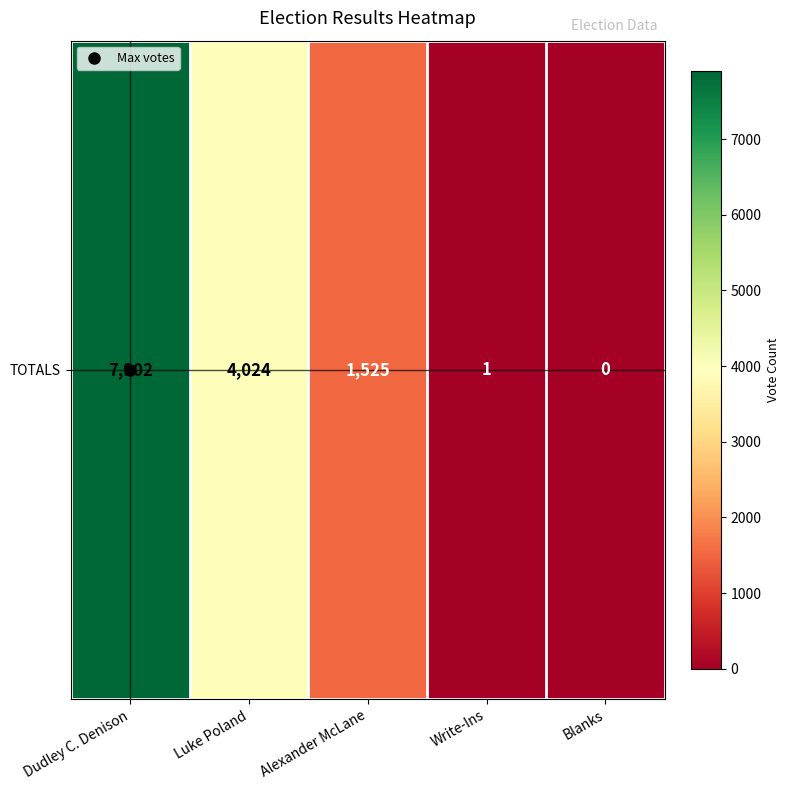

The value at Dudley C. Denison is 7902. True or false?

True